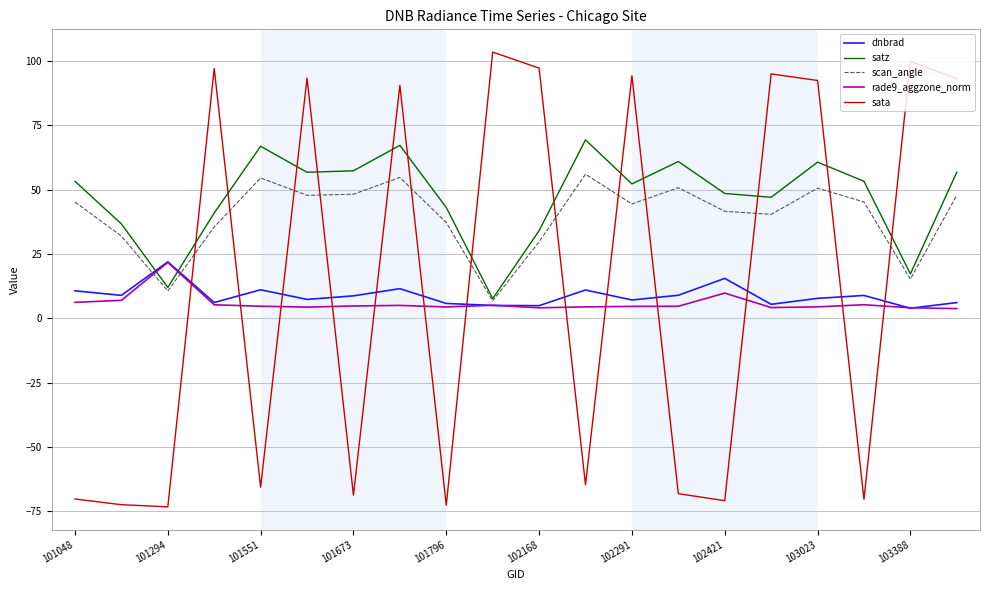

What is the lowest value of the scan_angle series?

6.7